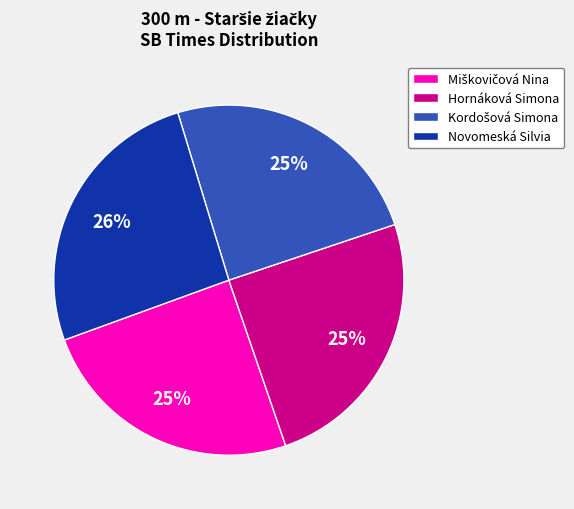

How many segments does this pie chart have?

4